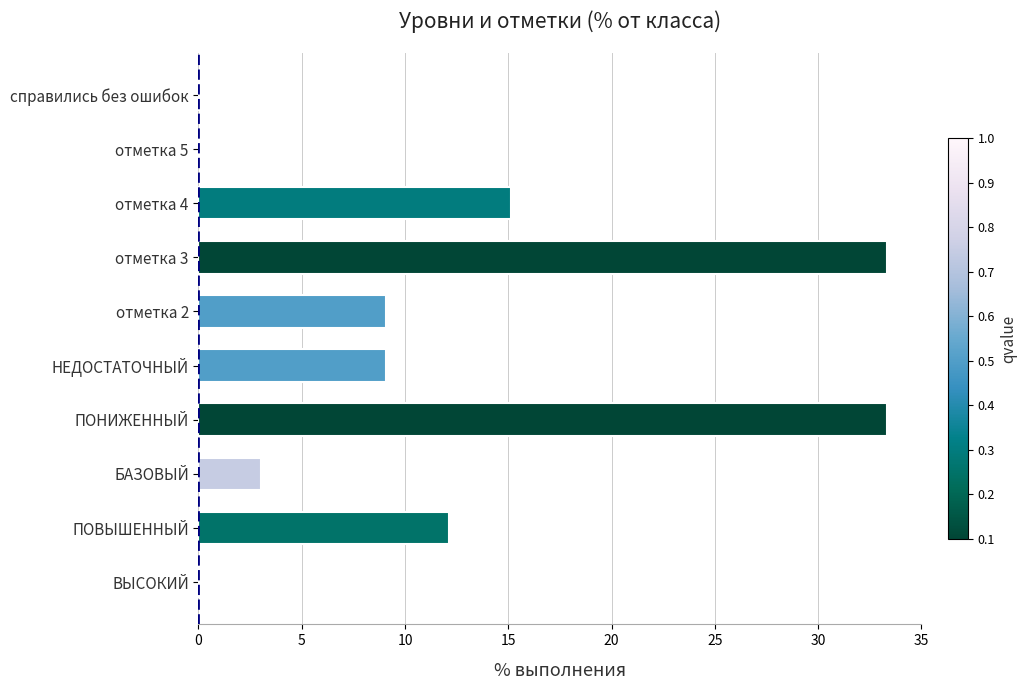

What is the ratio of the value at ПОНИЖЕННЫЙ to the value at отметка 2?

3.7